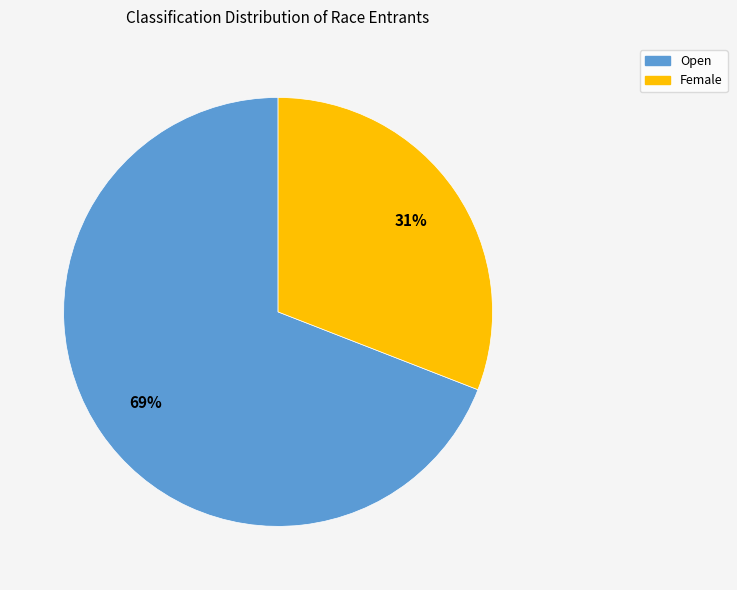

What percentage is the Open slice, to the nearest percent?

69%